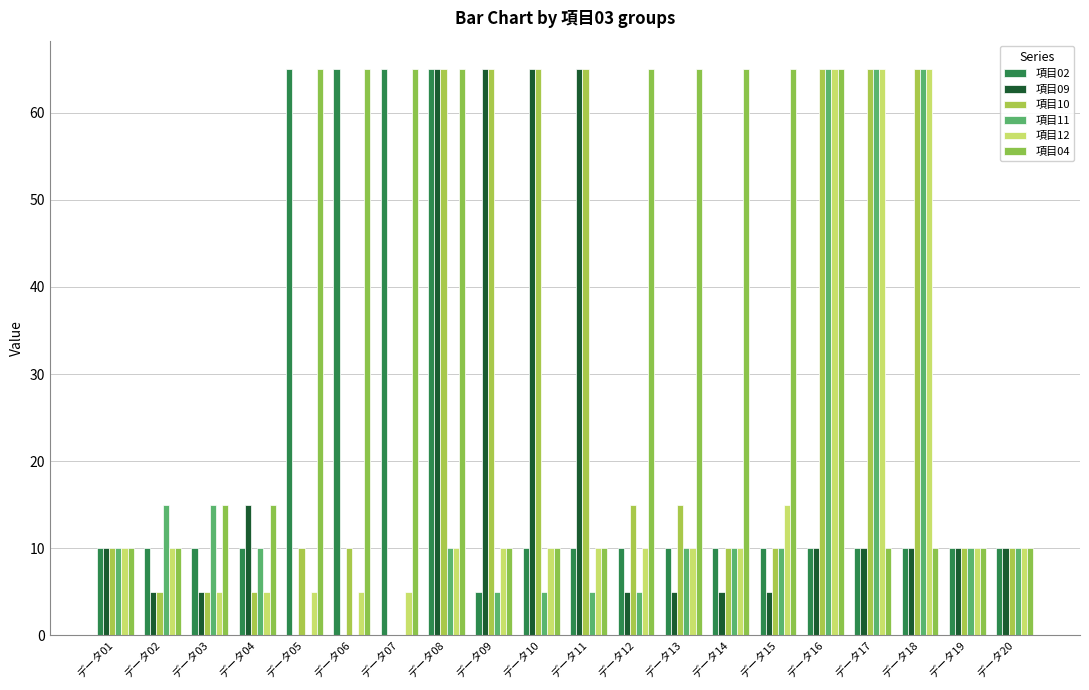

Rank the series at データ19 from highest to lowest value.

項目02, 項目09, 項目10, 項目11, 項目12, 項目04